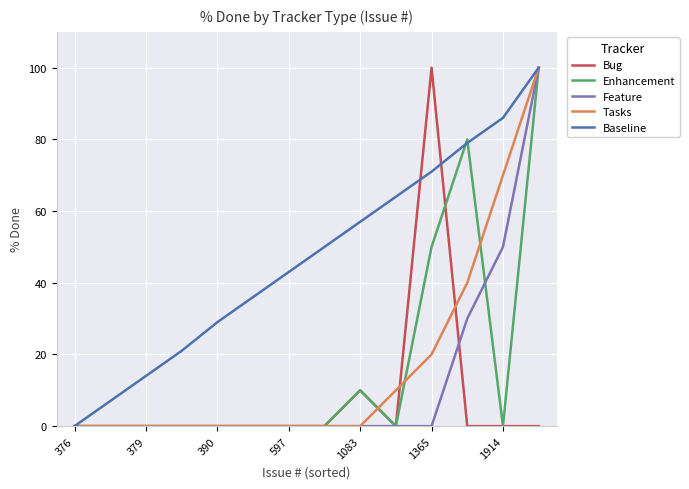

Which series has the largest total across all categories?

Baseline